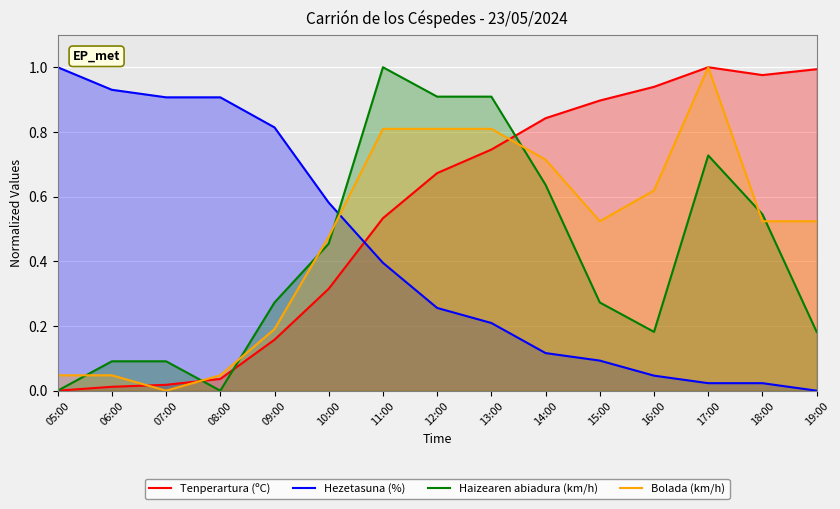

What are all the series names shown in the legend?

Tenperartura (ºC), Hezetasuna (%), Haizearen abiadura (km/h), Bolada (km/h)